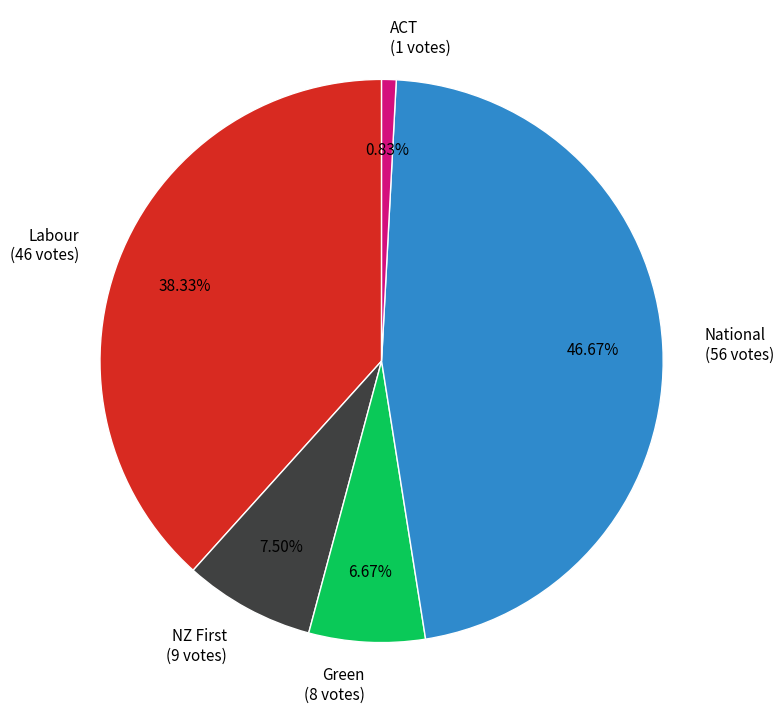

How many slices are in this pie chart?

5